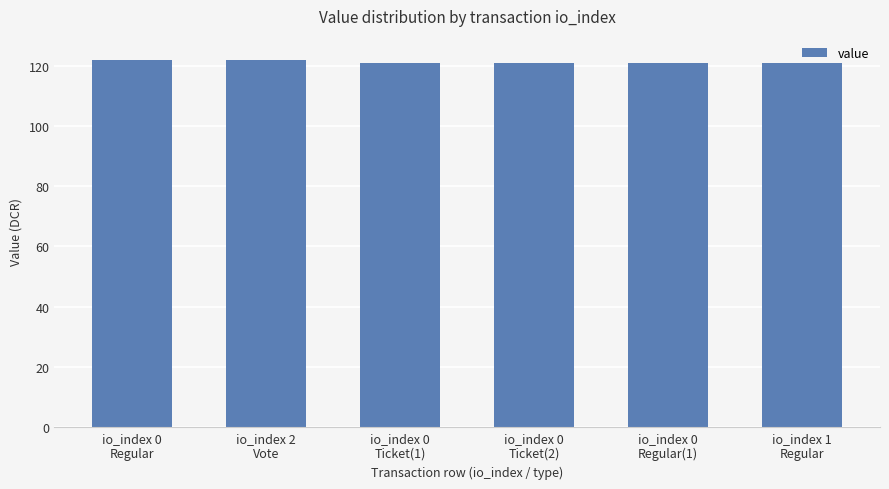

Reading left to right, extract all data points from this chart.

io_index 0
Regular=121.9	io_index 2
Vote=121.9	io_index 0
Ticket(1)=120.9	io_index 0
Ticket(2)=120.9	io_index 0
Regular(1)=120.9	io_index 1
Regular=120.9